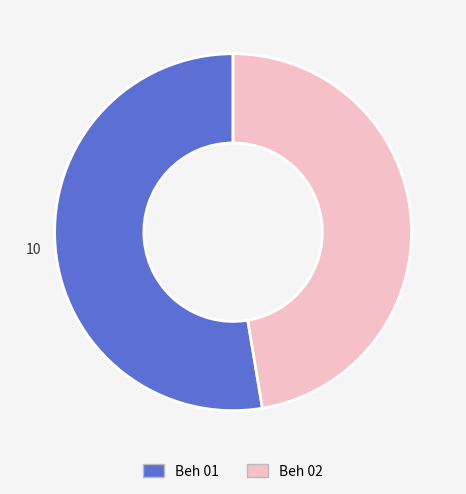

How many slices are in this pie chart?

2